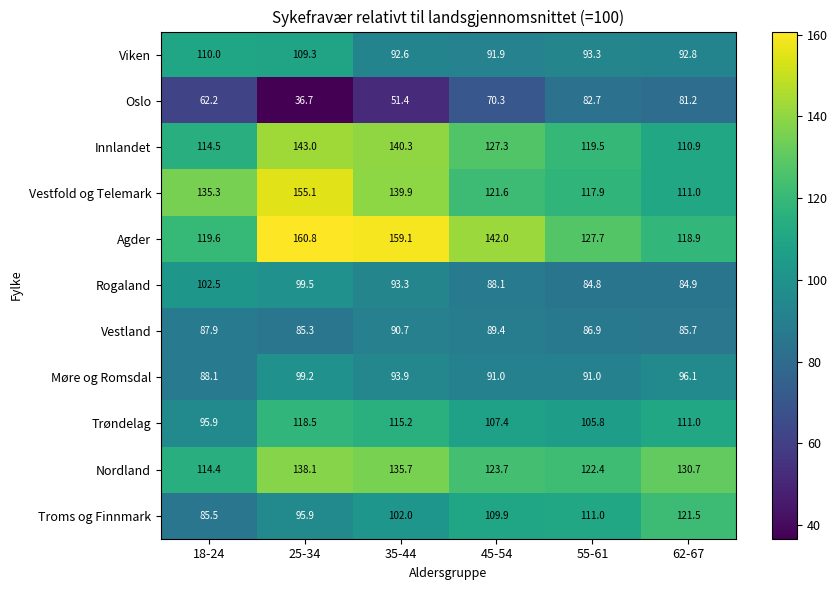

The value of Møre og Romsdal at 45-54 is 91.0. True or false?

True